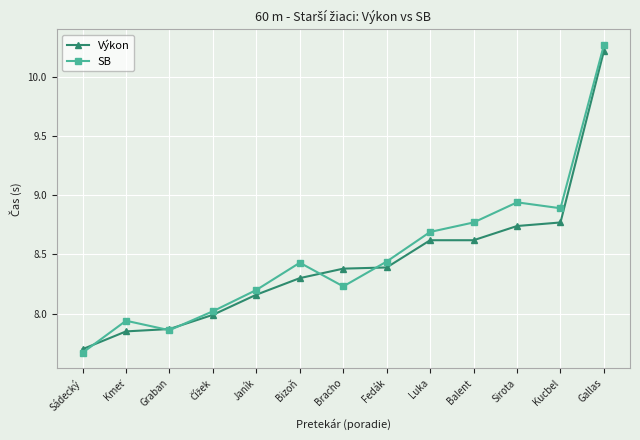

Which series has the largest total across all categories?

SB